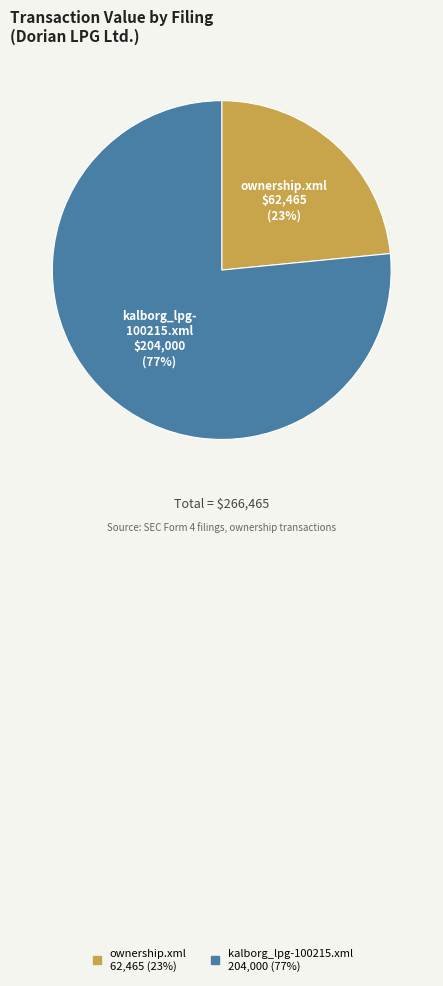

How many slices are in this pie chart?

2